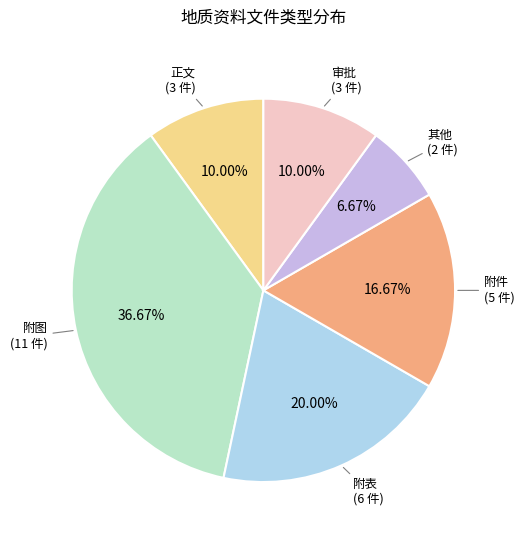

Is there any slice that represents more than half of the pie?

No